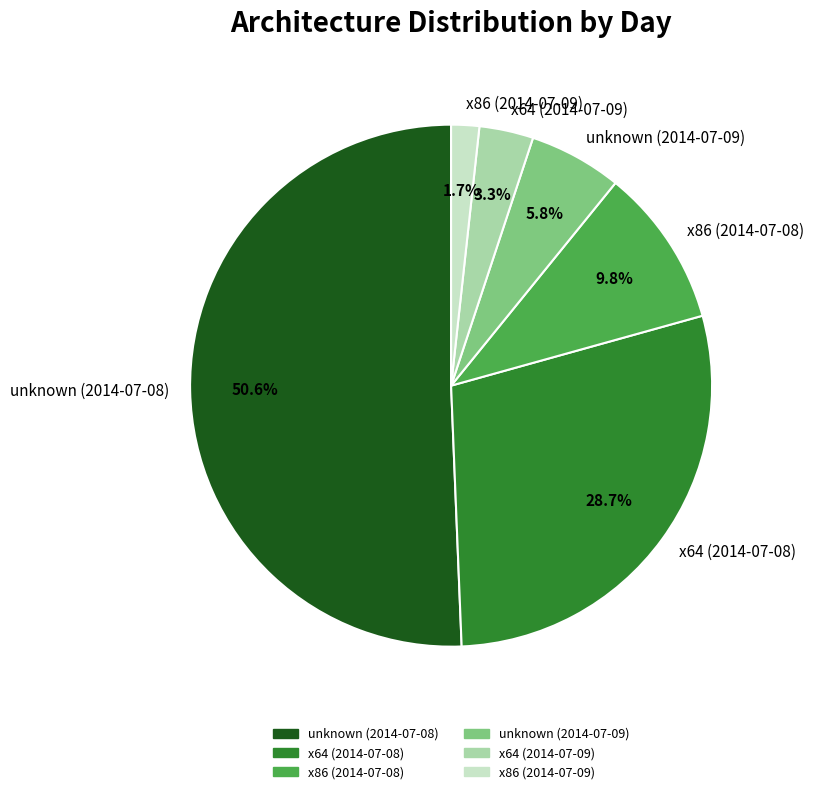

What percentage is NOT represented by x86 (2014-07-08)?

90.2%